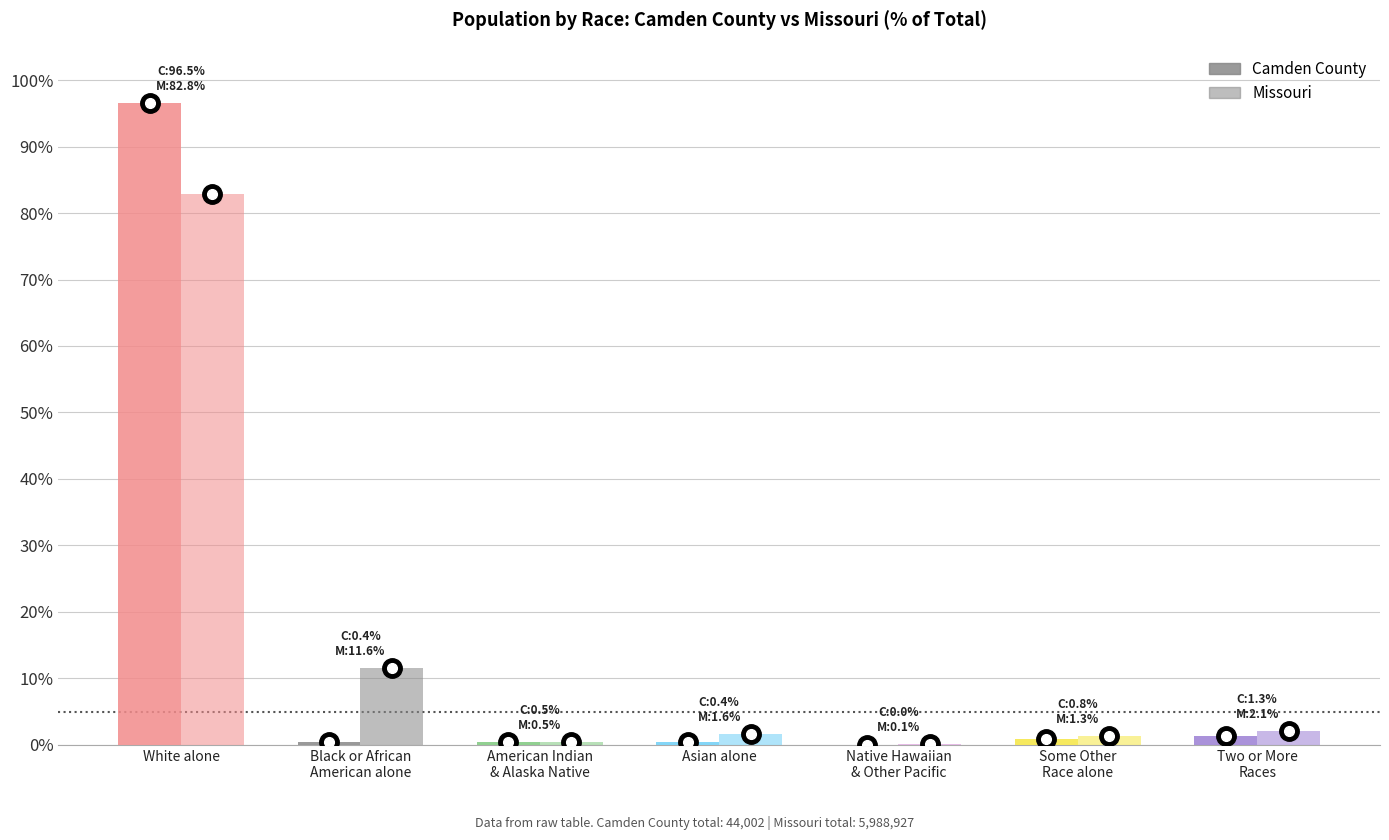

What is the difference between the second highest and second lowest values in the Missouri series?

11.1